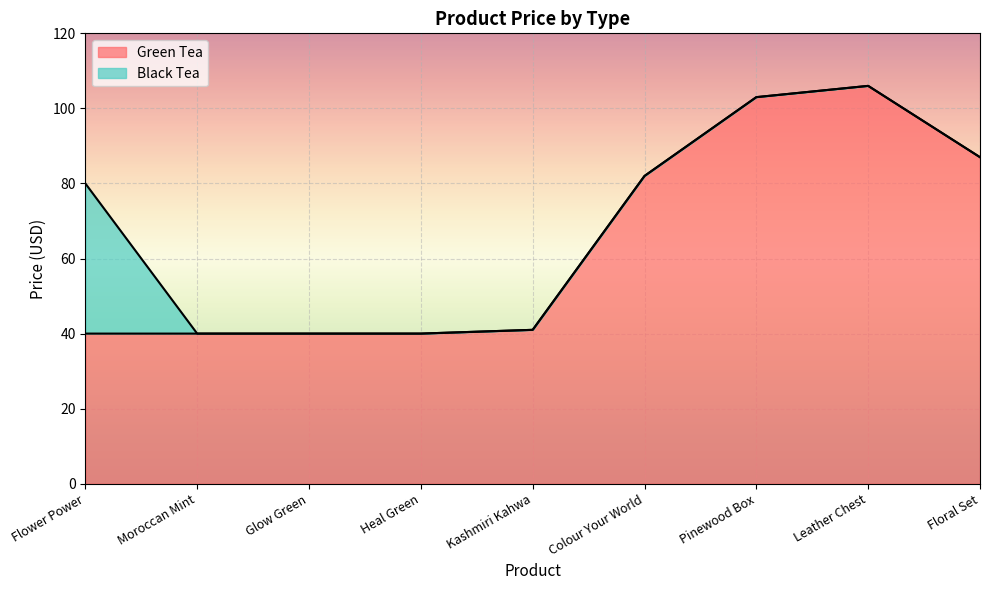

How many data points are less than 41?

4